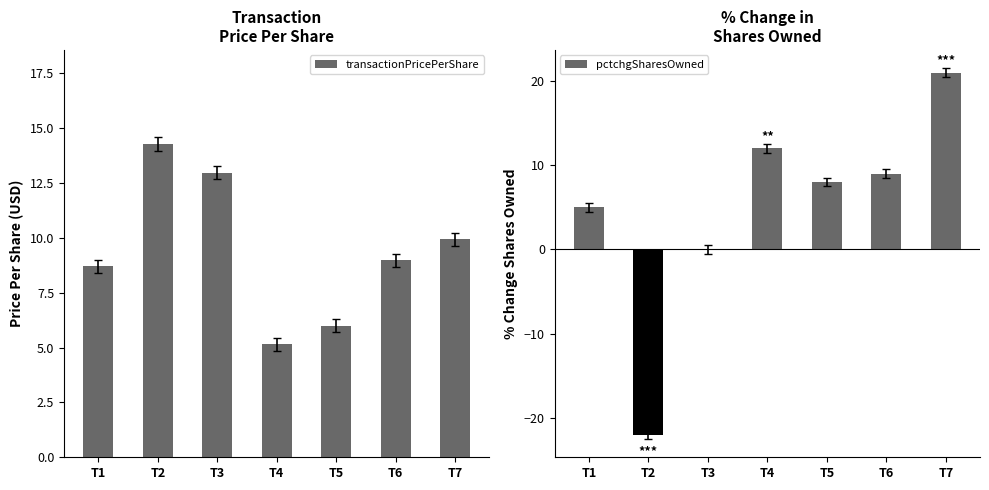

Read the transactionPricePerShare value at T7.

9.9